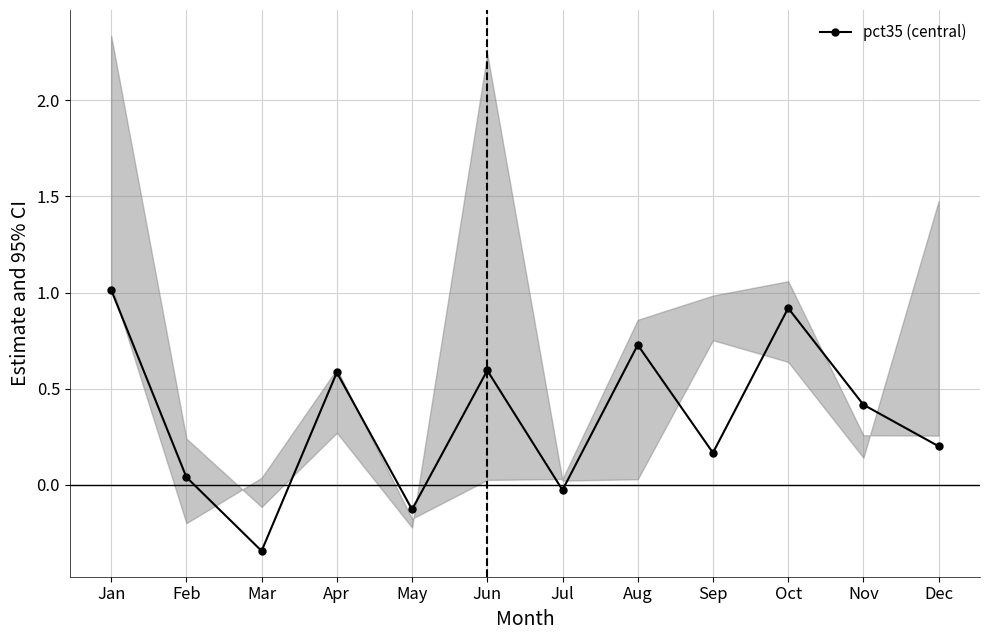

How many points are lower than both their immediate neighbors (excluding endpoints)?

4